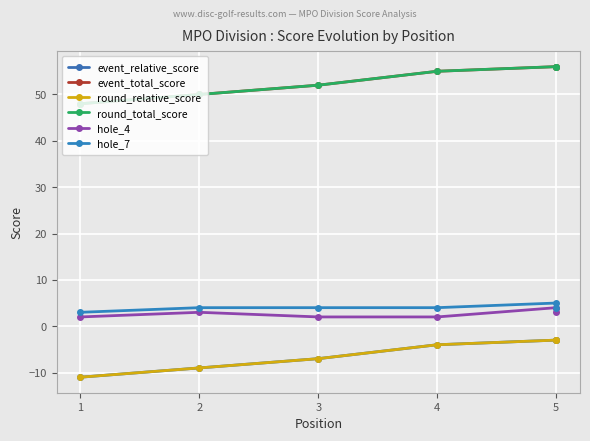

True or false: hole_4 has more than 2 interior local peaks.

False